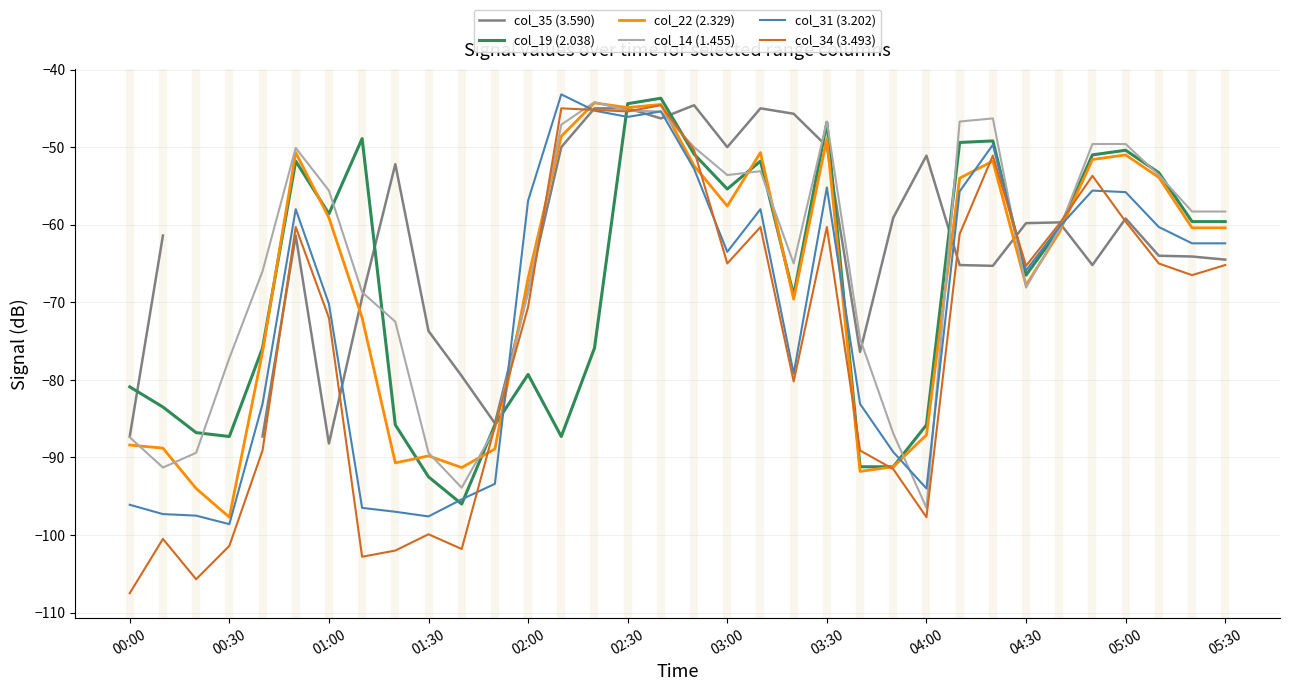

What is the difference between the second highest and minimum values in the col_19 (2.038) series?

51.6